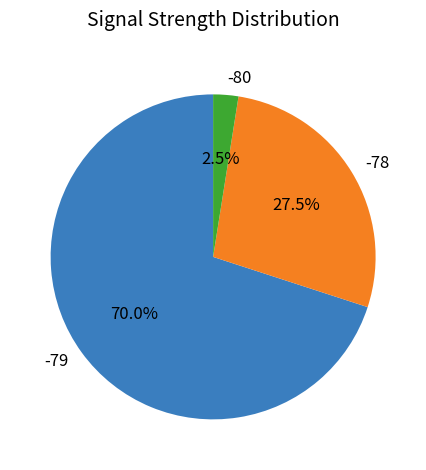

Which category has the smallest portion of the pie?

-80